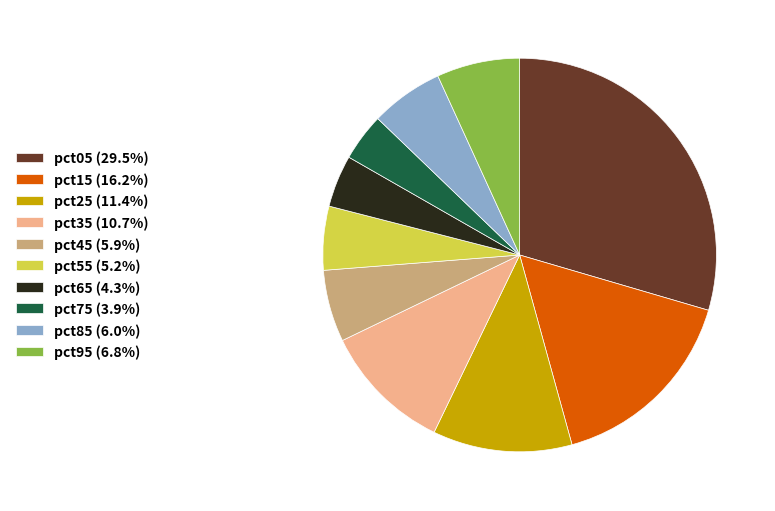

Combined, do pct25 and pct85 account for over 50%?

No